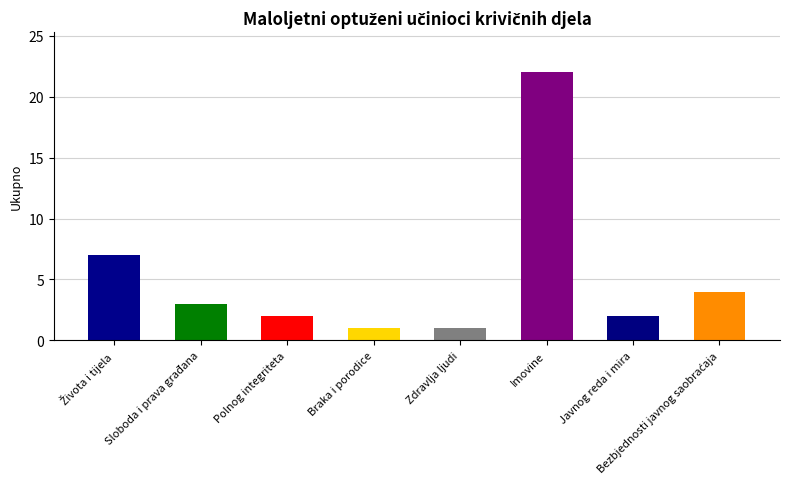

Reading left to right, list all the values displayed in this chart.

7	3	2	1	1	22	2	4